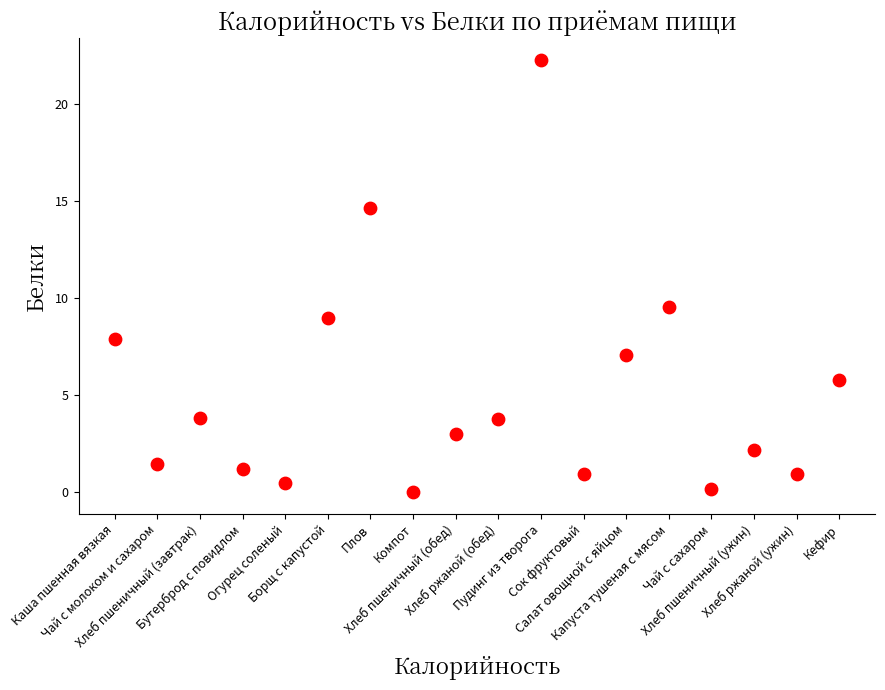

What Y value in the scatter plot is closest to 11?

9.6